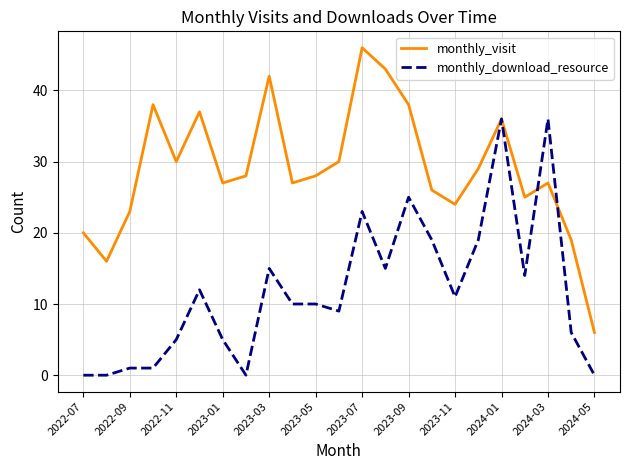

Which series has the largest total across all categories?

monthly_visit